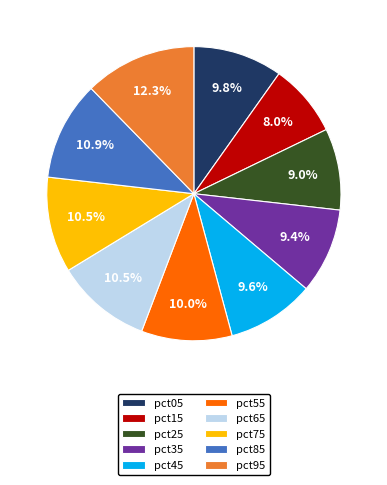

Does any single category account for the majority?

No